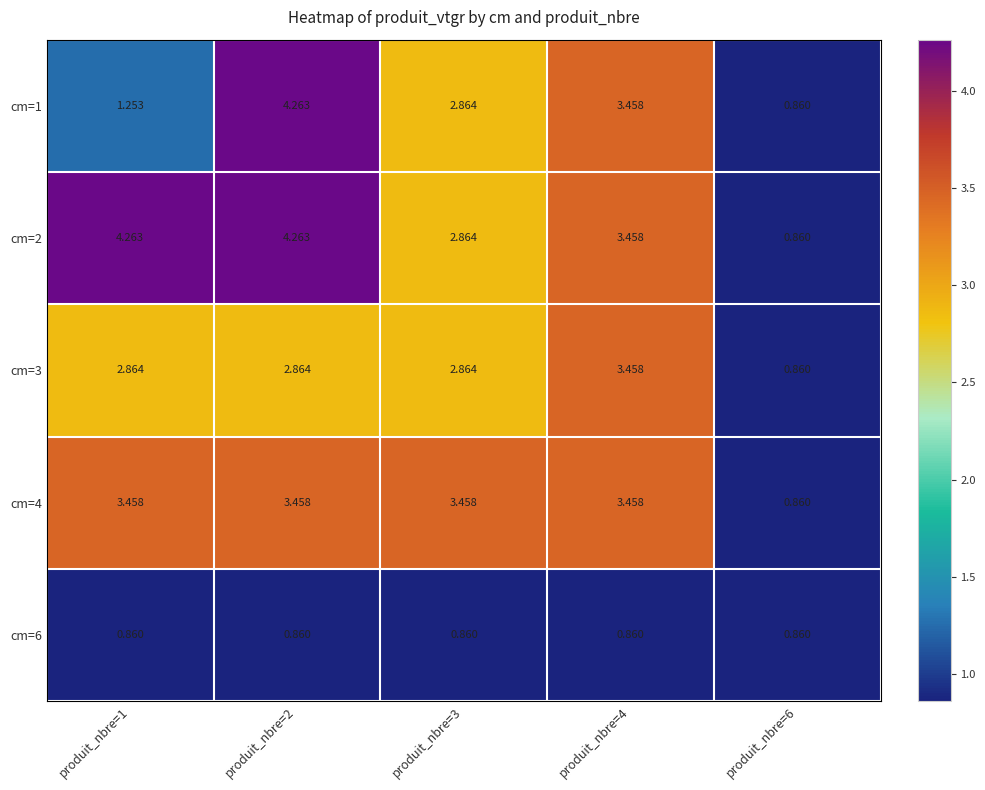

What is the spread (max minus min) of values at produit_nbre=1?

3.4